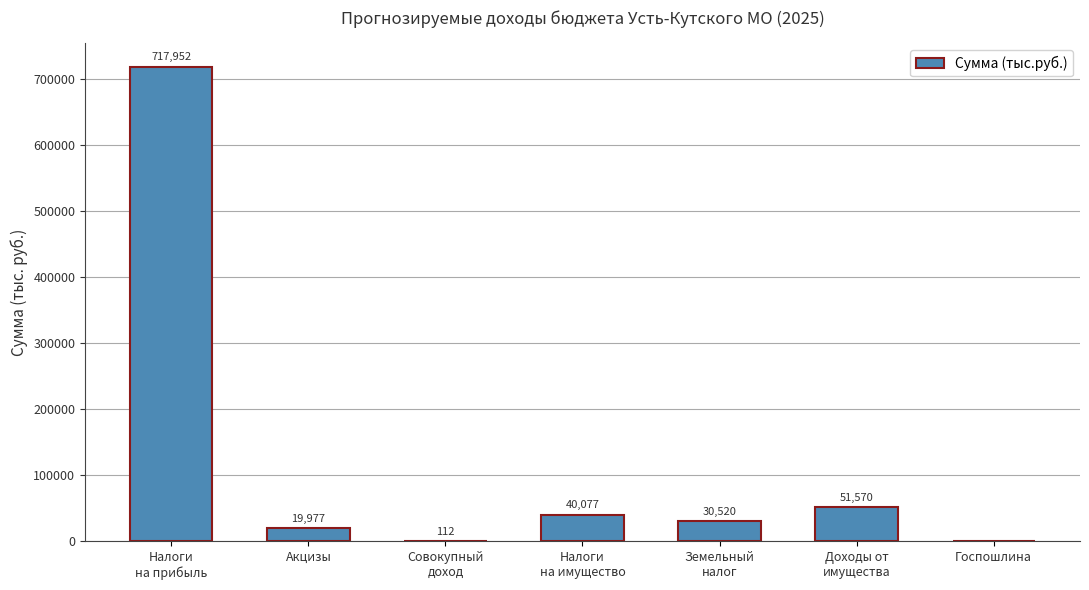

True or false: the data shows 19977.4 at Акцизы.

True